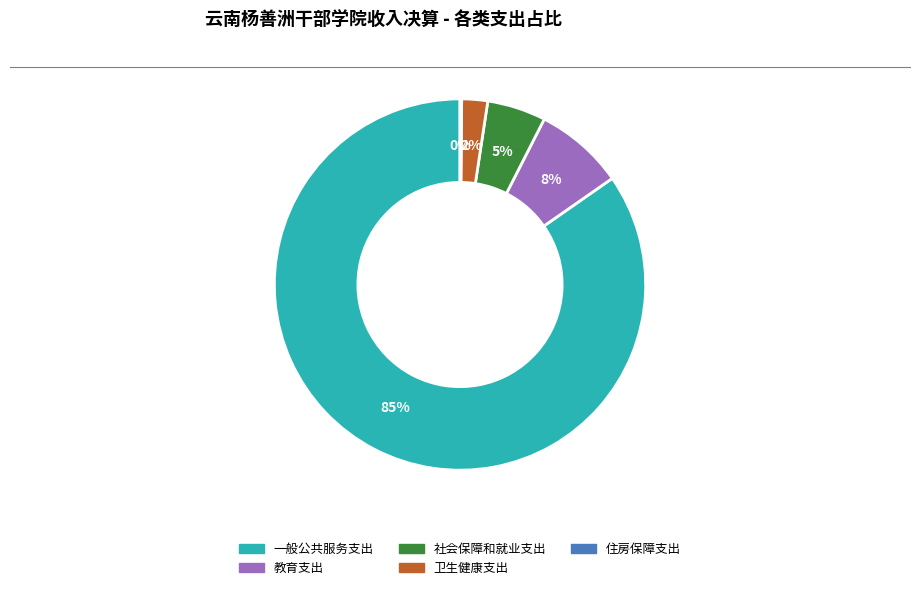

What percentage is the 卫生健康支出 slice, to the nearest percent?

2%